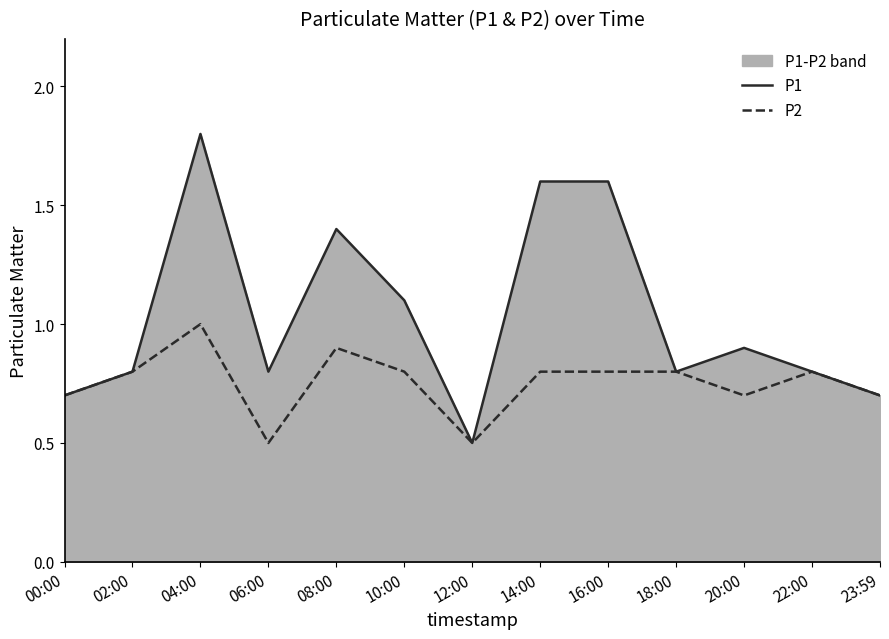

Between 06:00 and 23:59, which series saw the biggest shift?

P2